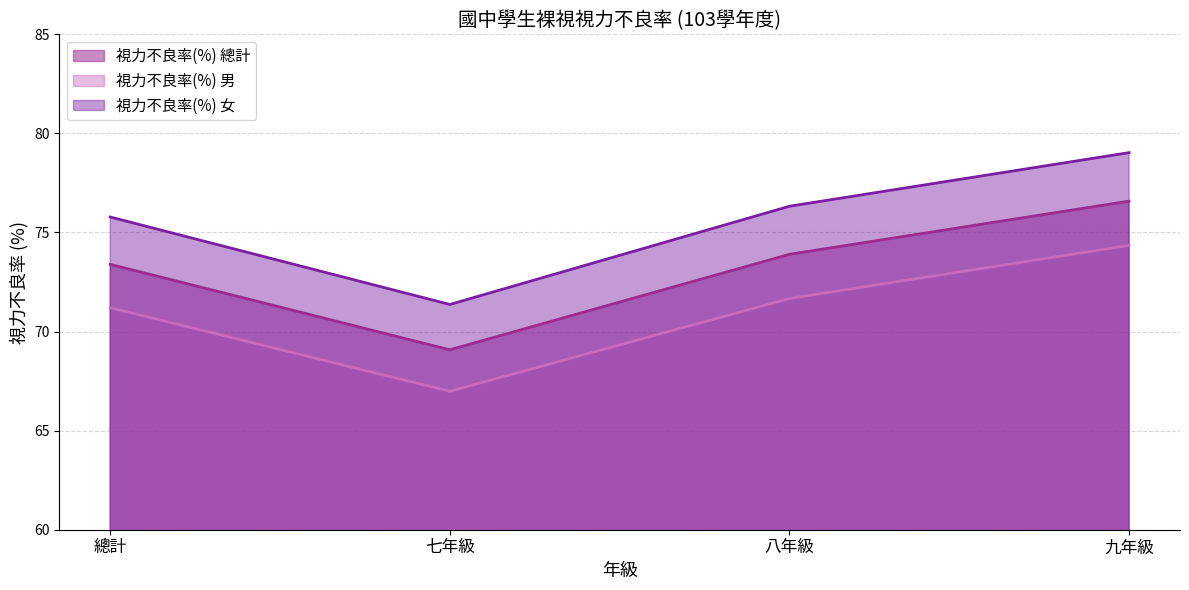

Reading right to left, what are all the values shown in this chart?

視力不良率(%) 總計: 76.6	73.9	69.1	73.4
視力不良率(%) 男: 74.4	71.7	67.0	71.2
視力不良率(%) 女: 79.0	76.3	71.4	75.8